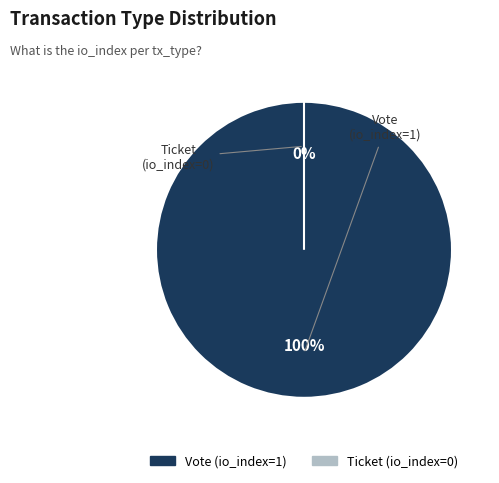

Rank the categories by value from highest to lowest.

Vote, Ticket